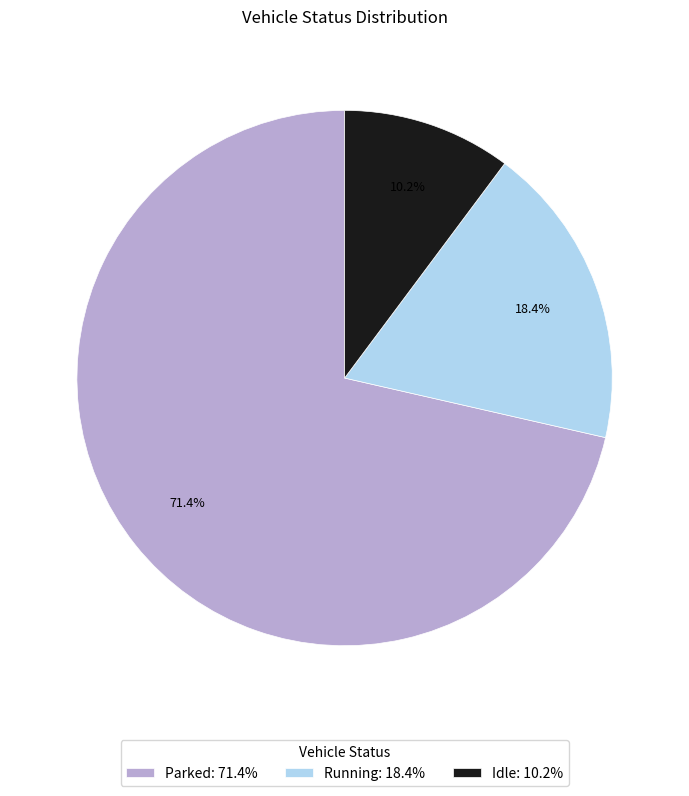

What percentage do Idle and Running together represent?

28.6%